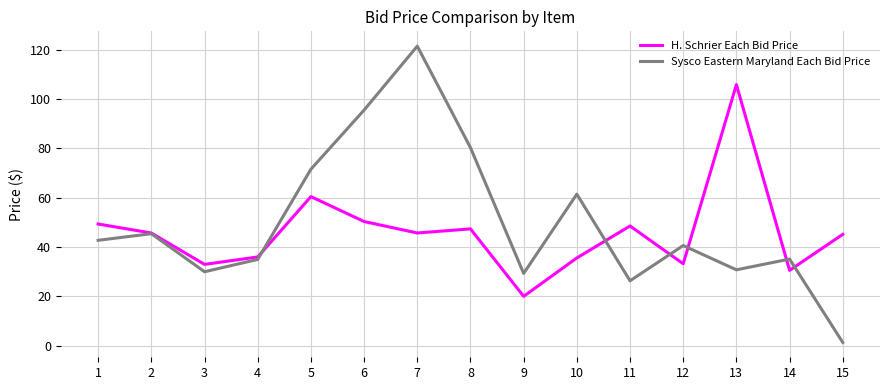

How many interior local valleys does the H. Schrier Each Bid Price series have?

5